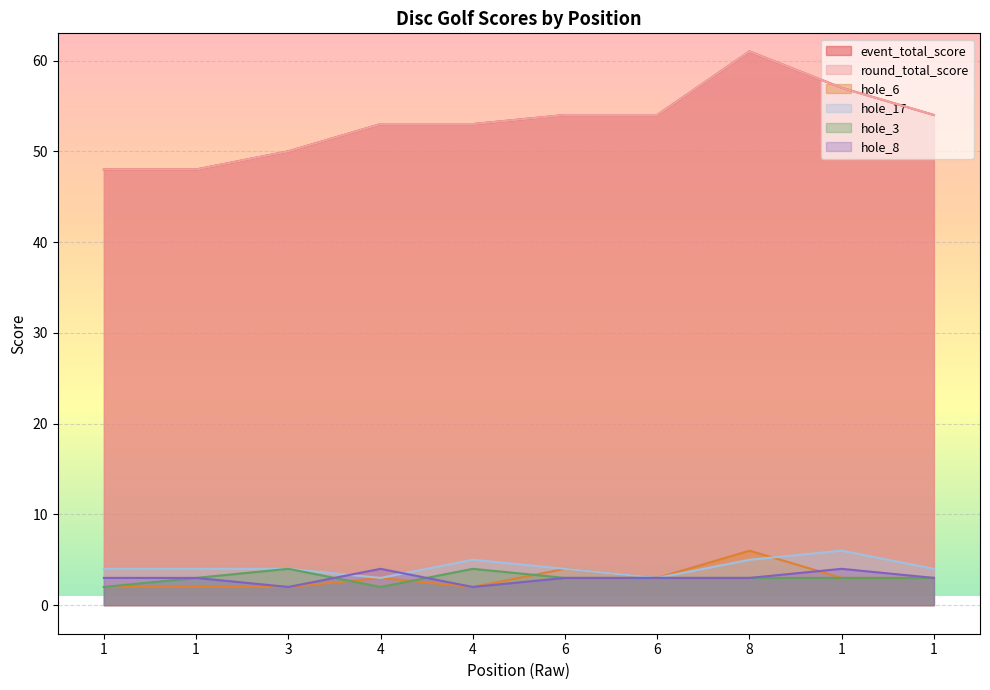

At which category is the sum across all series the highest?

8